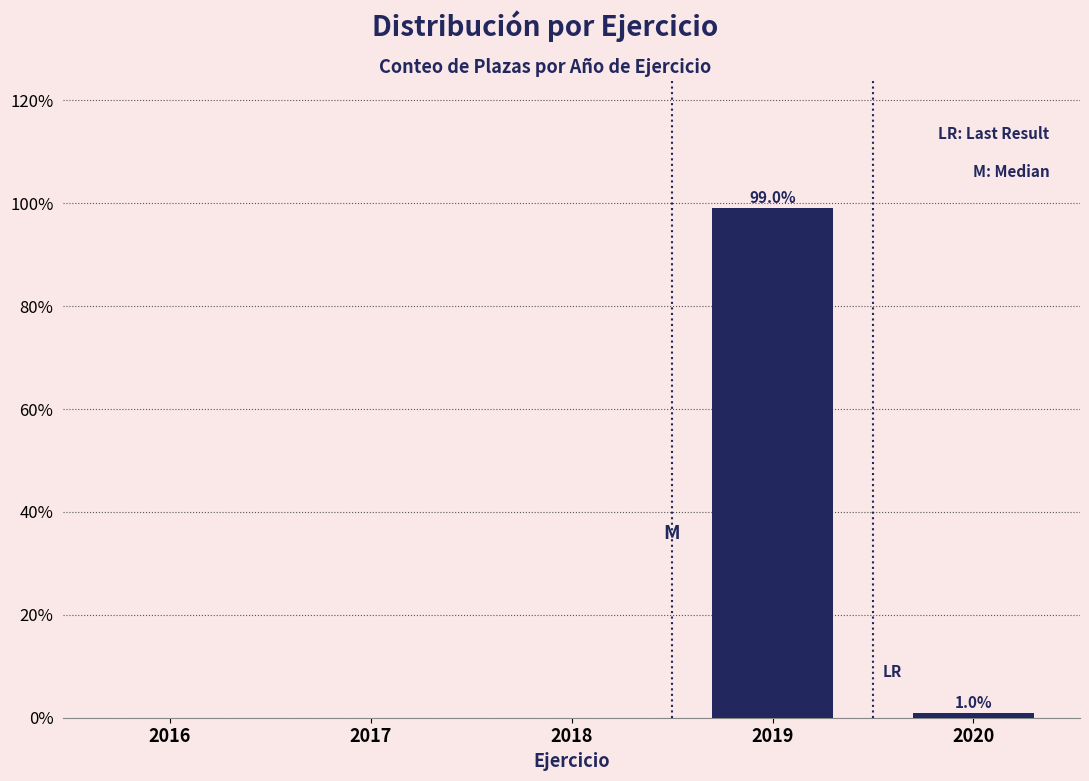

Reading left to right, extract all data points from this chart.

2016=0.0	2017=0.0	2018=0.0	2019=99.0	2020=1.0